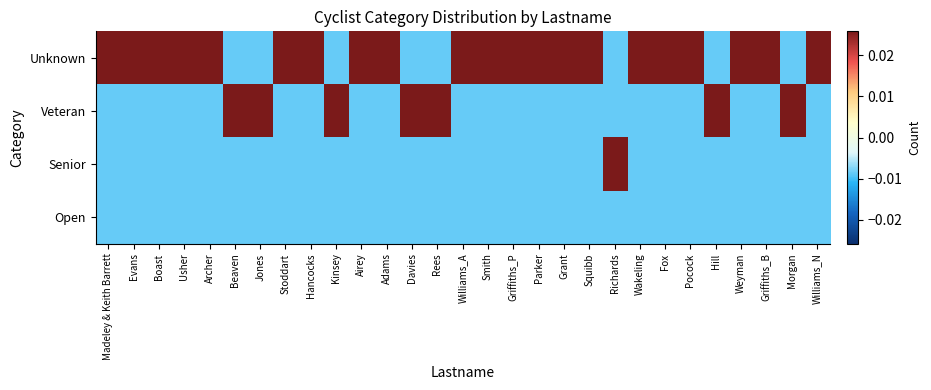

How many data points does each series have?

29